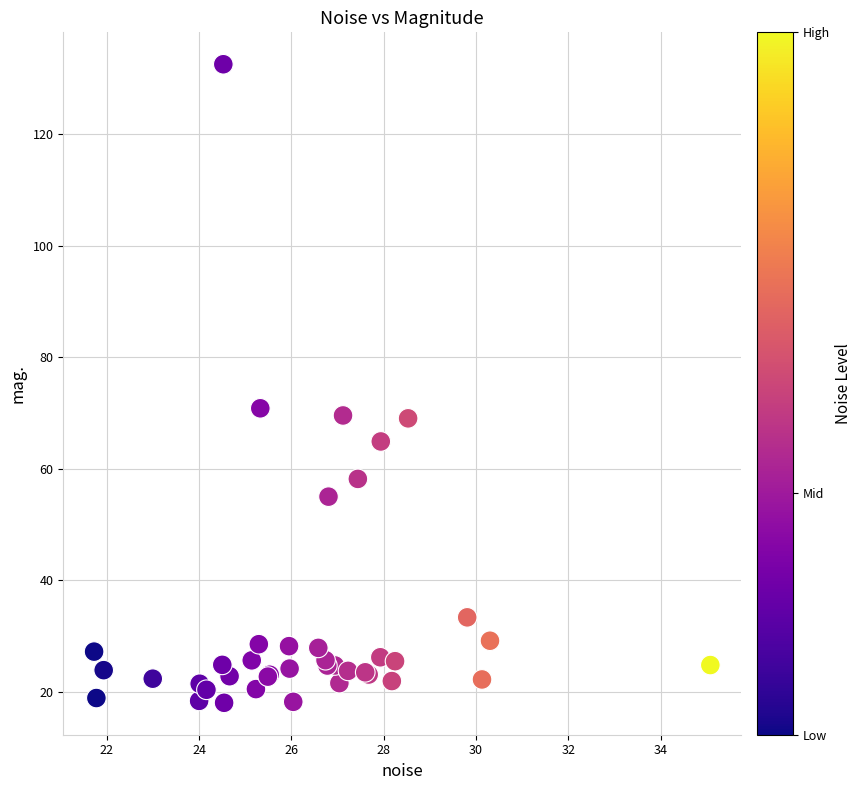

What Y value in the scatter plot is closest to 75?

70.8